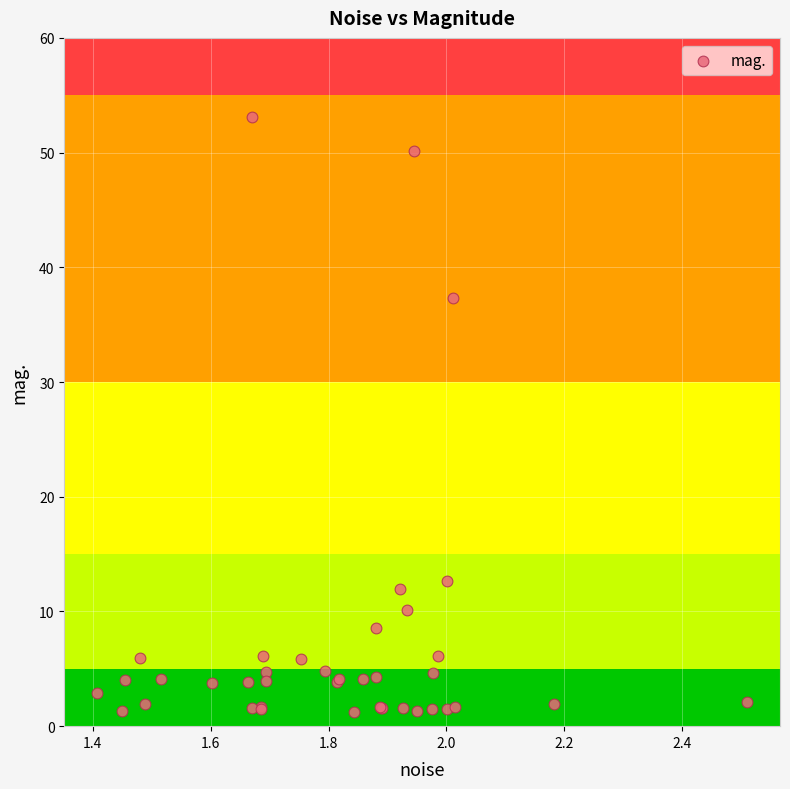

What Y value in the scatter plot is closest to 27?

37.3